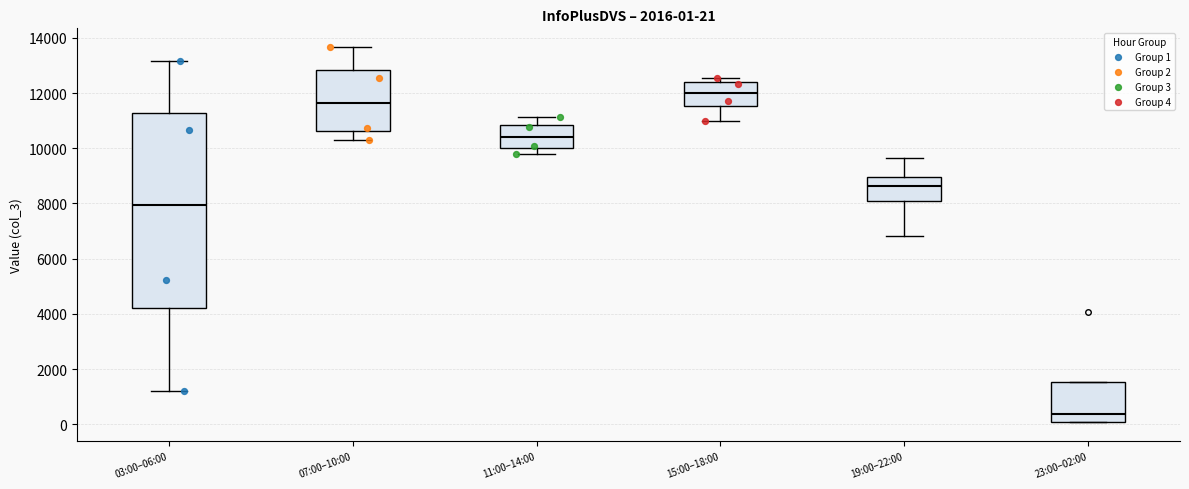

Comparing the boxes themselves (not the whiskers), which one is the tallest?

03:00–06:00